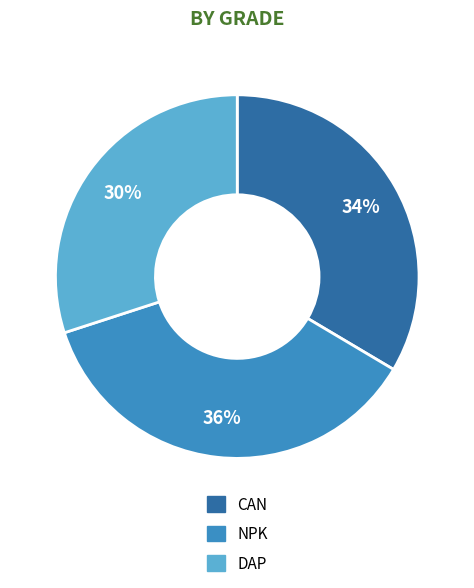

How many segments does this pie chart have?

3